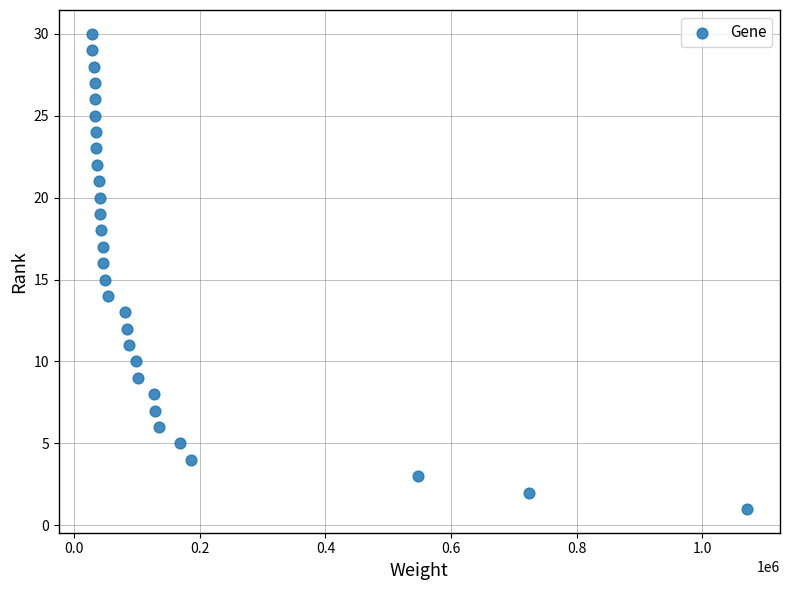

What is the range of Y values (max minus min)?

29